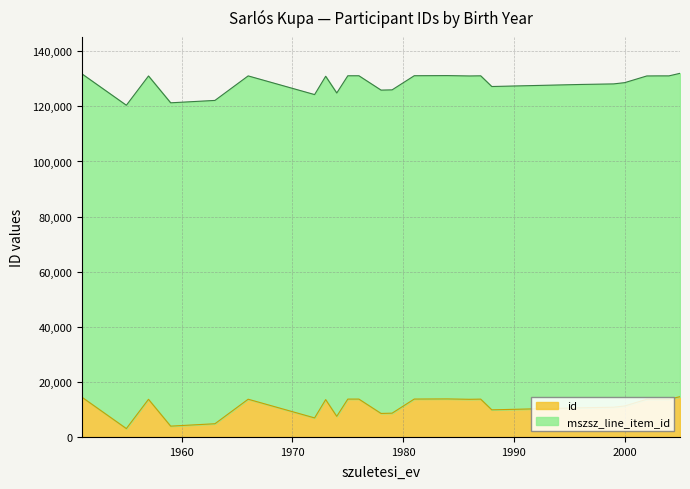

What is the sum of the values at 2000 and 1999?

22028